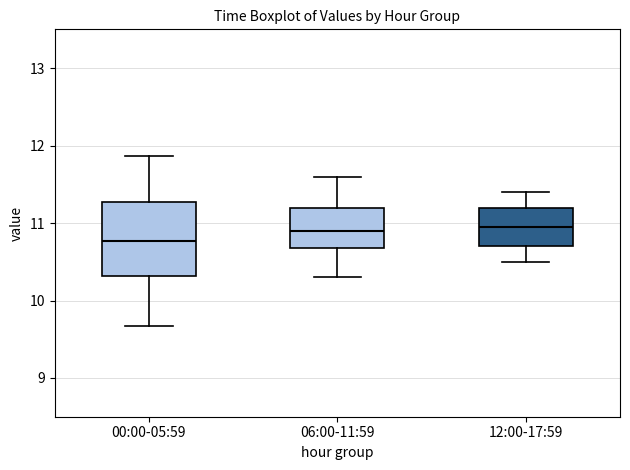

Reading left to right, read every box against the y-axis: the position of its median line, the range the box covers, and the ends of its whiskers. The values are not printed on the chart, so give them approximately, as read against the axis.

00:00-05:59: median 10.8, box 10.3 to 11.3, whiskers 9.7 to 11.9
06:00-11:59: median 10.9, box 10.7 to 11.2, whiskers 10.3 to 11.6
12:00-17:59: median 11.0, box 10.7 to 11.2, whiskers 10.5 to 11.4